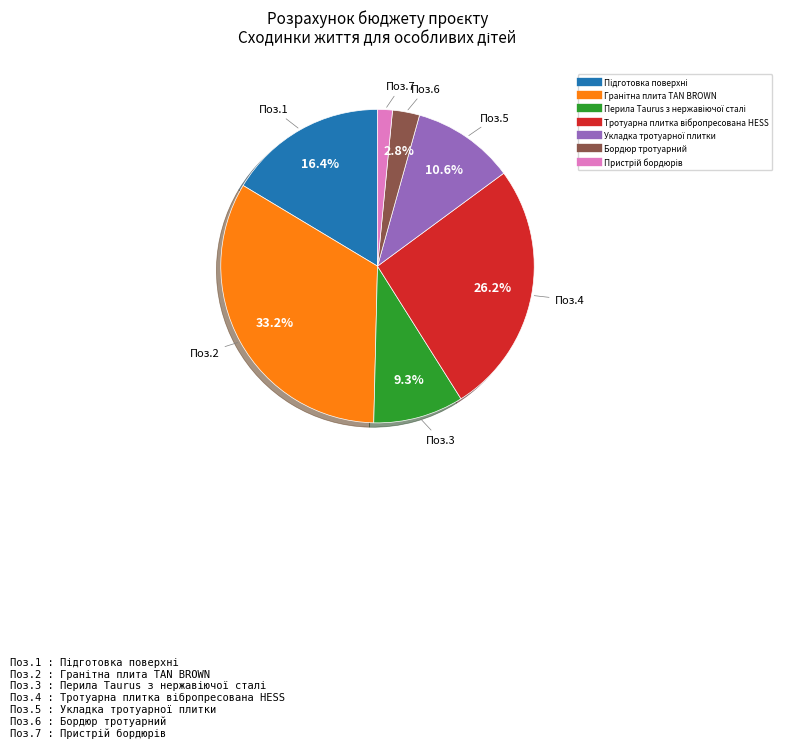

How many slices are in this pie chart?

7